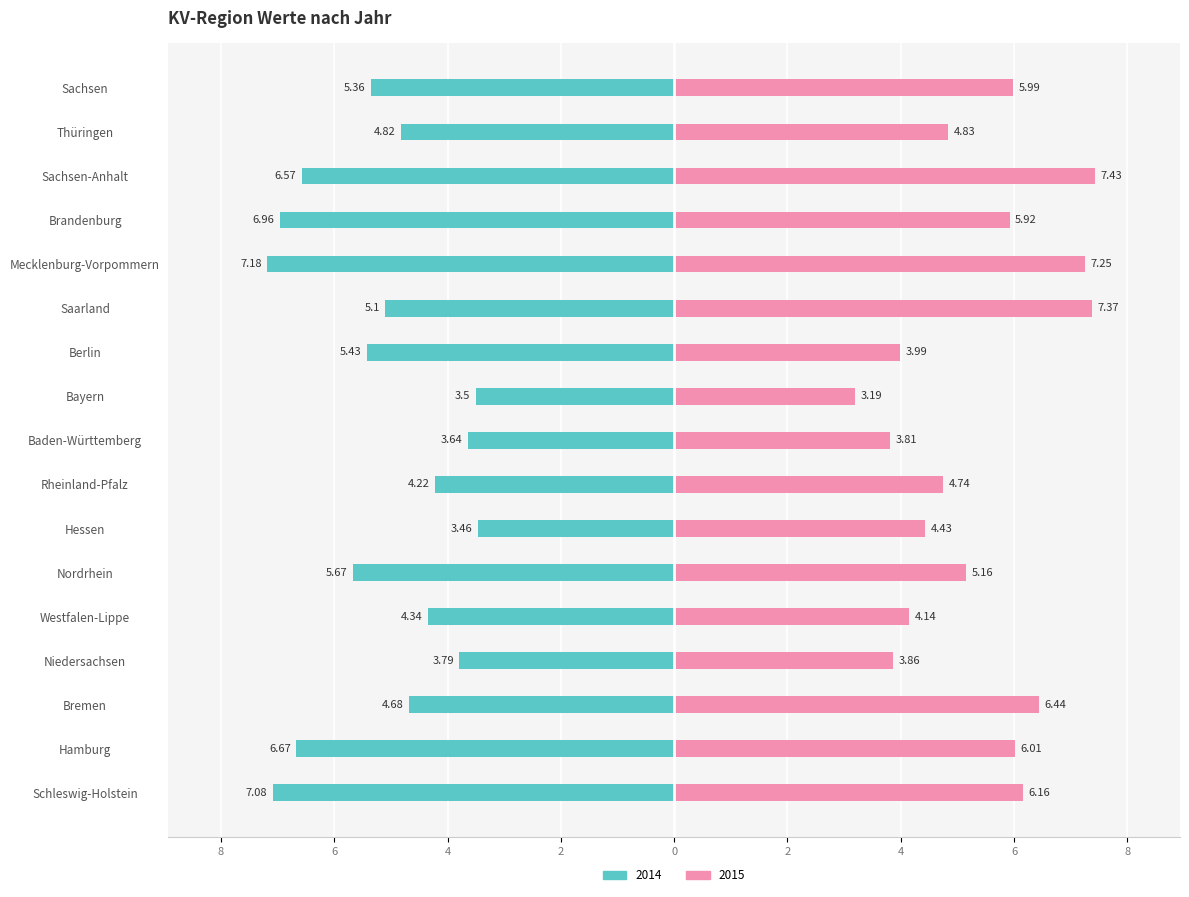

How many categories are shown in the chart?

17